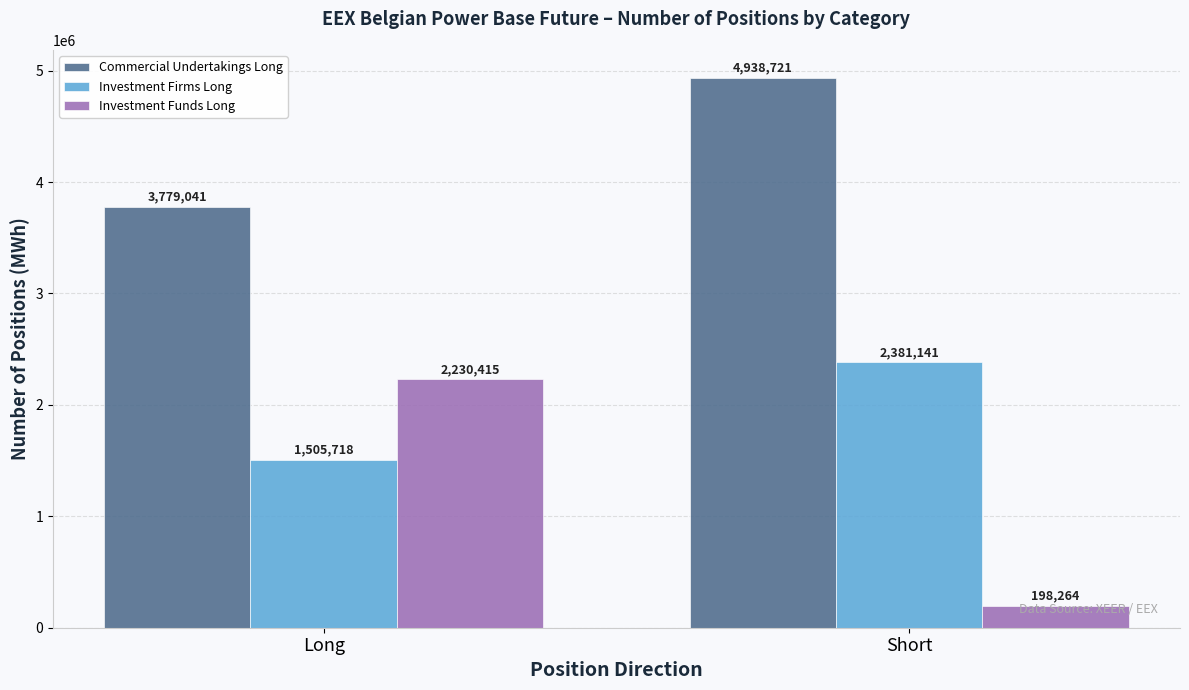

What is the lowest value of the Investment Funds Long series?

198264